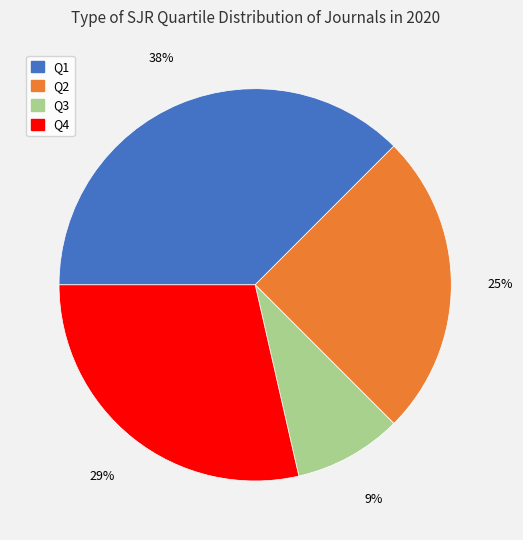

Does Q1 account for over 50% of the chart?

No